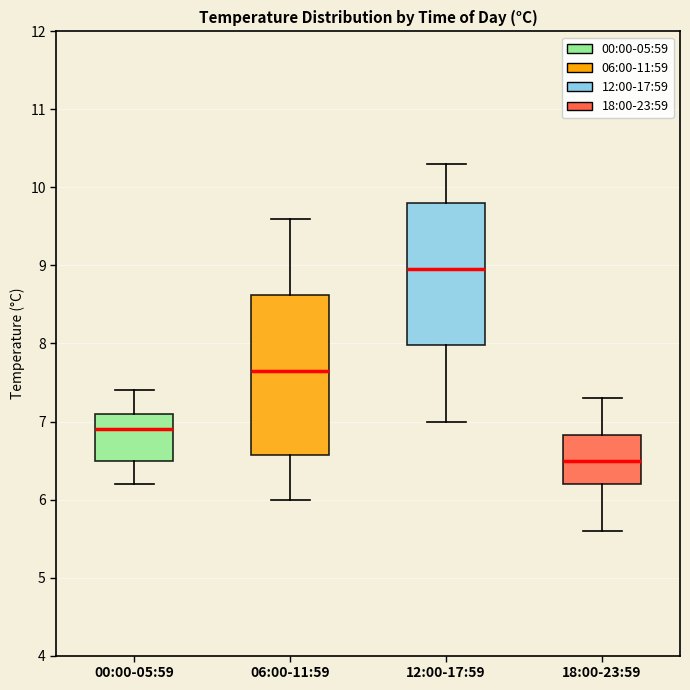

Reading left to right, transcribe this box plot: for each box, give where its median line is, the range the box spans, and where its two whiskers end, as read against the y-axis. The values are not printed on the chart, so give them approximately, as read against the axis.

00:00-05:59: median 6.9, box 6.5 to 7.1, whiskers 6.2 to 7.4
06:00-11:59: median 7.7, box 6.6 to 8.6, whiskers 6.0 to 9.6
12:00-17:59: median 9.0, box 8.0 to 9.8, whiskers 7.0 to 10.3
18:00-23:59: median 6.5, box 6.2 to 6.8, whiskers 5.6 to 7.3